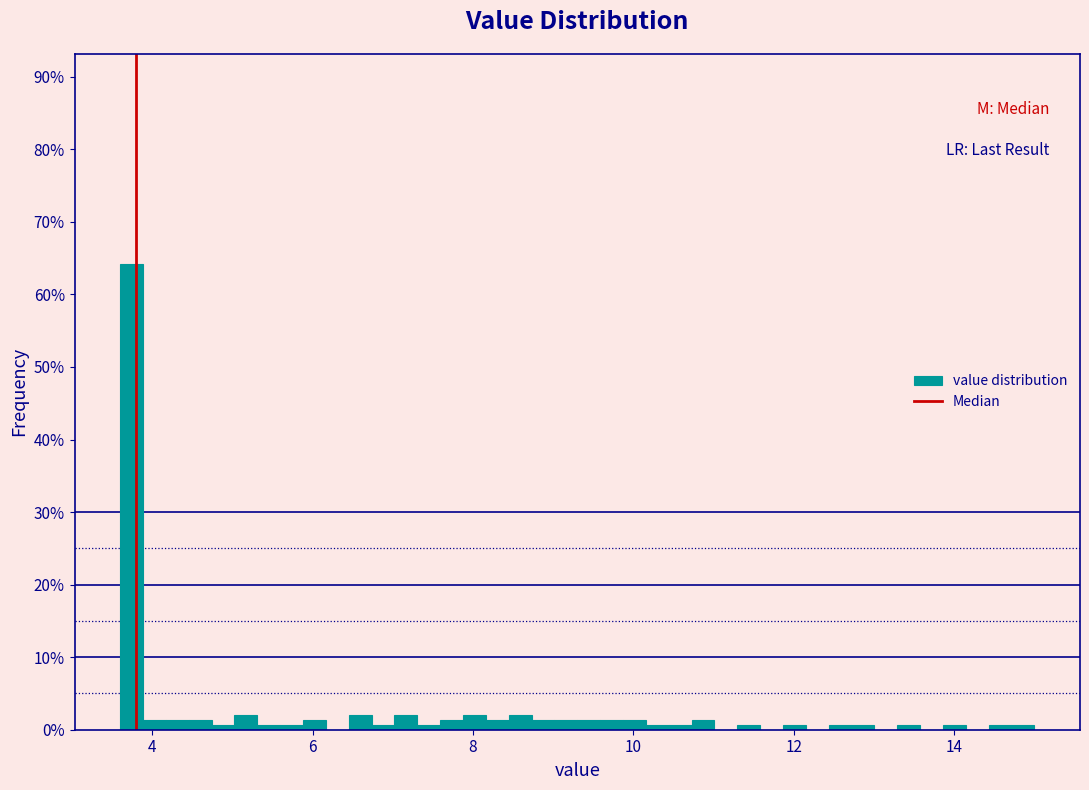

Read against the x-axis, roughly where is the centre of the tallest bar?

3.8